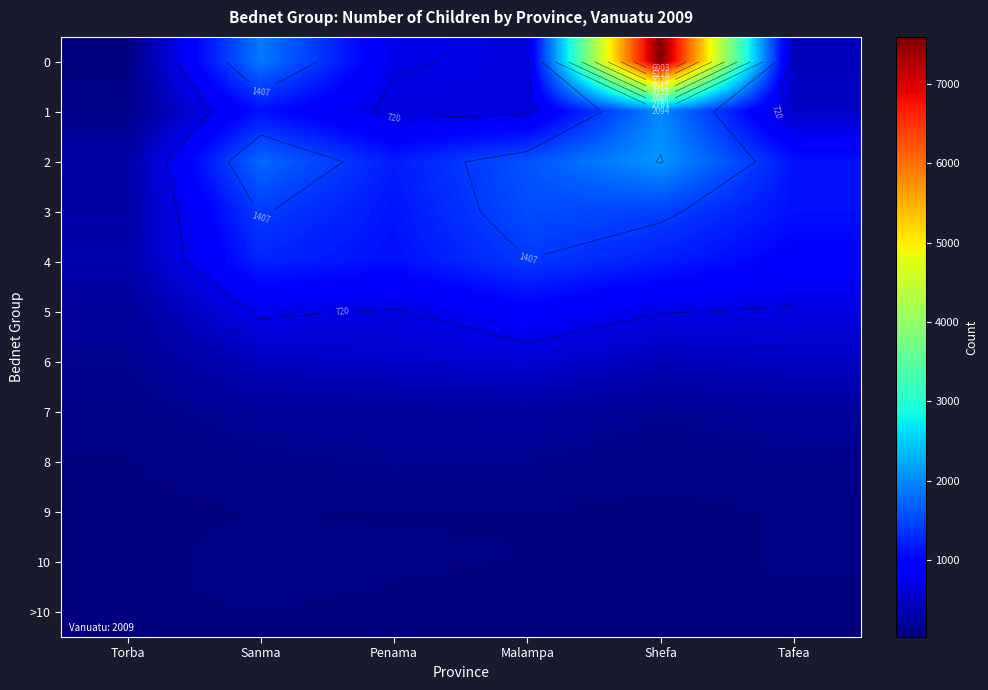

Rank the categories by 1 value from highest to lowest.

Shefa, Sanma, Malampa, Penama, Tafea, Torba